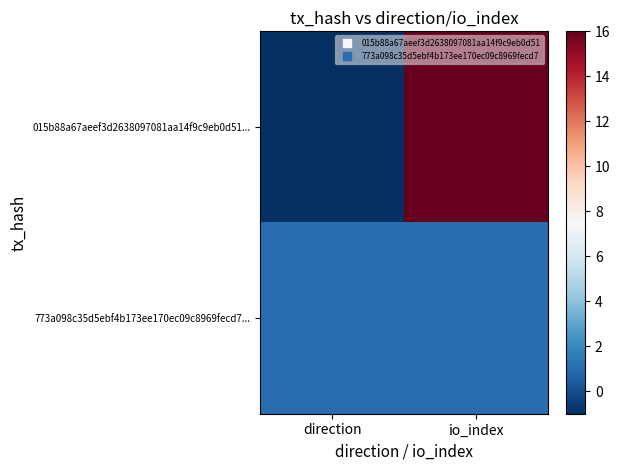

Which category has the lowest value across all series?

direction